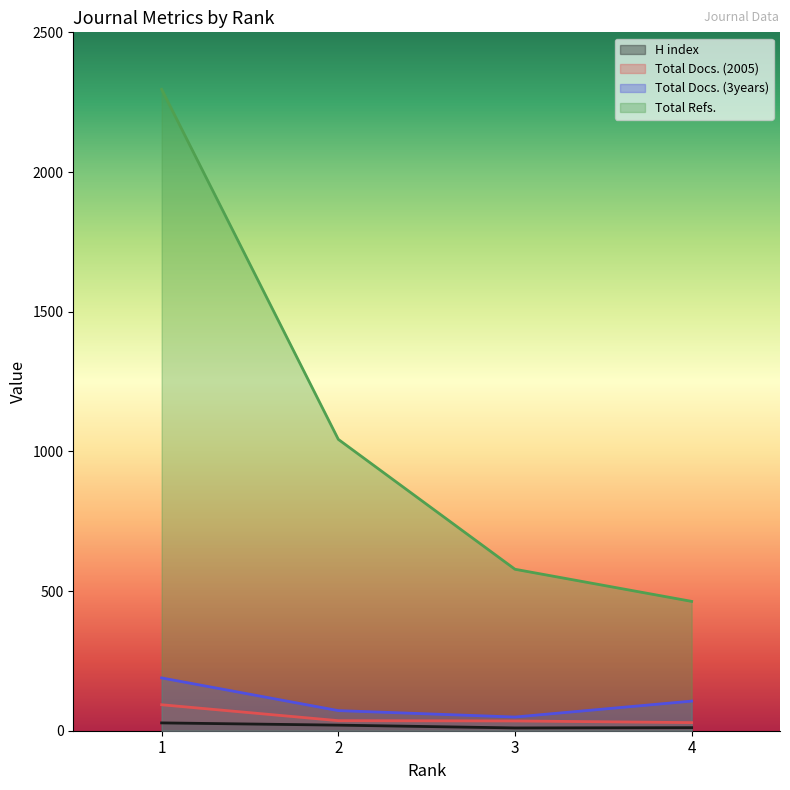

At how many categories does at least one series exceed 2058?

1